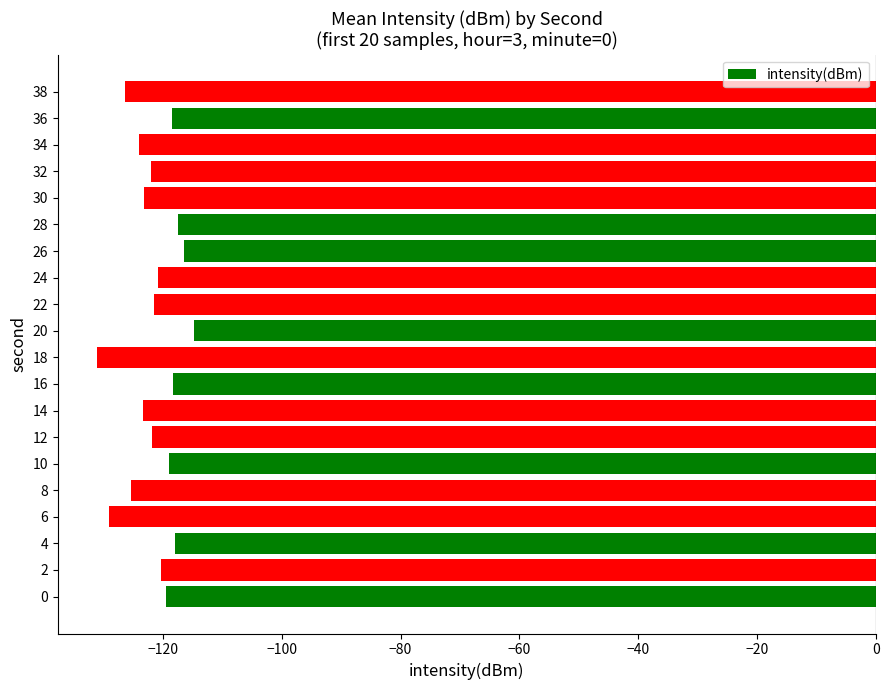

Which has a higher value, 16 or 20?

20